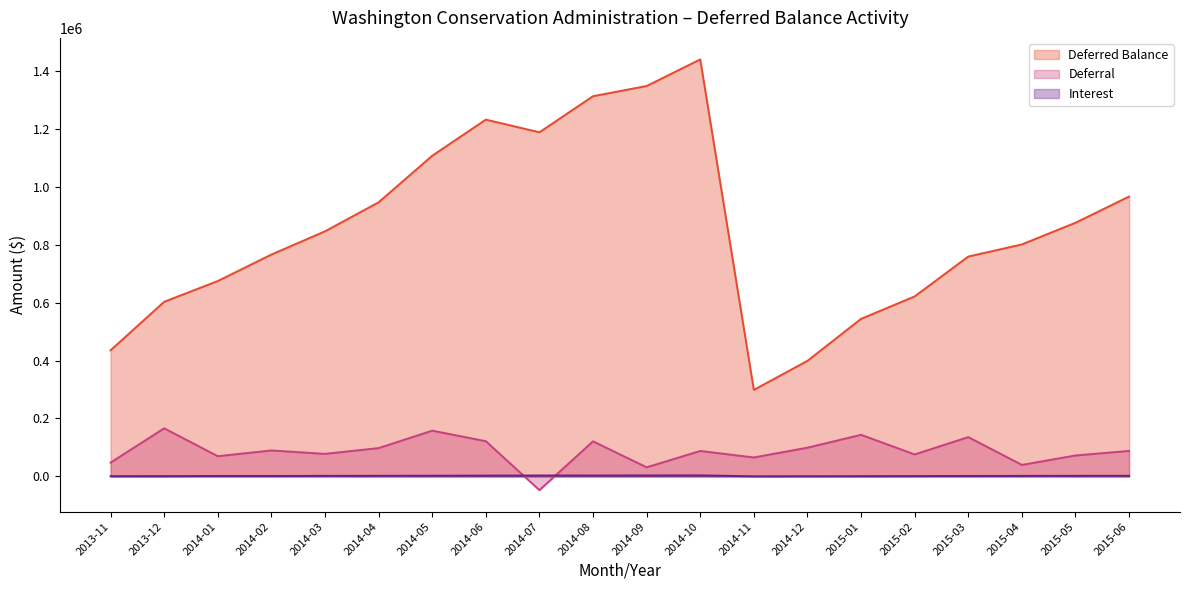

True or false: Deferral has a value of 239152.3 at 2015-03.

False